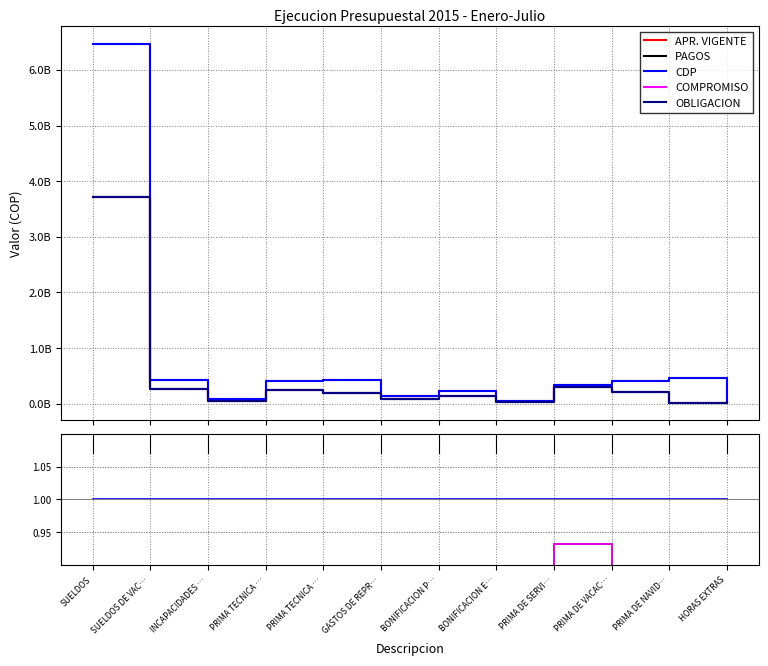

True or false: APR. VIGENTE and PAGOS cross at least once.

False